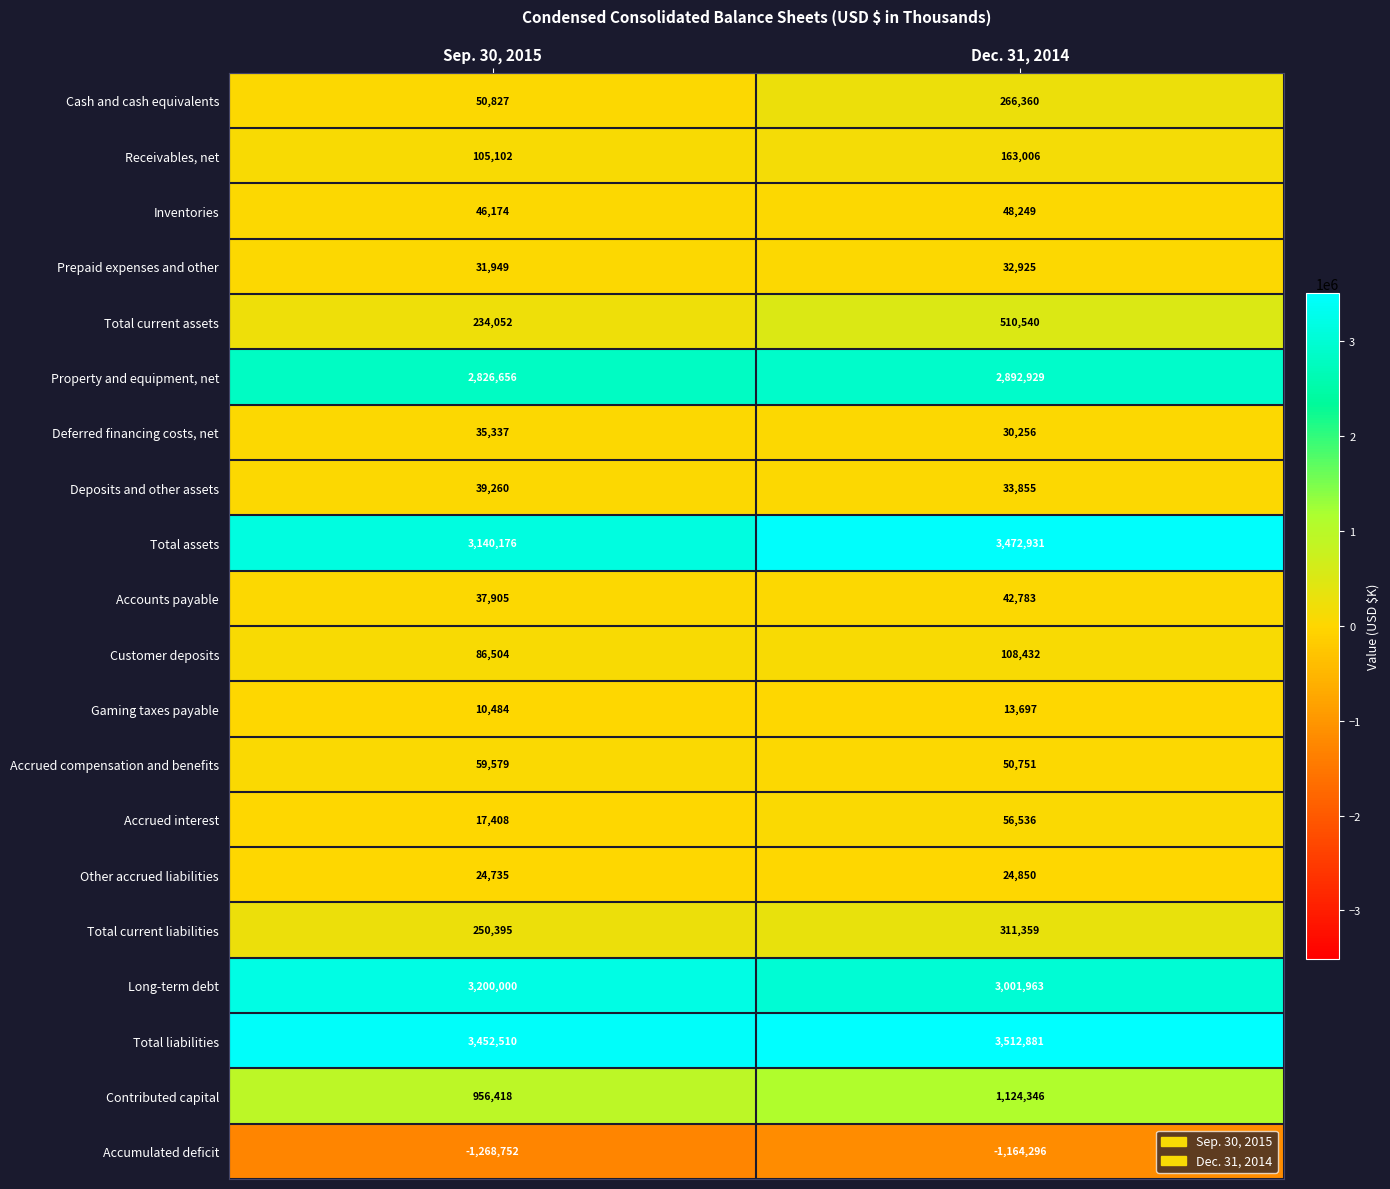

The Customer deposits series shows 86504 at Sep. 30, 2015. True or false?

True